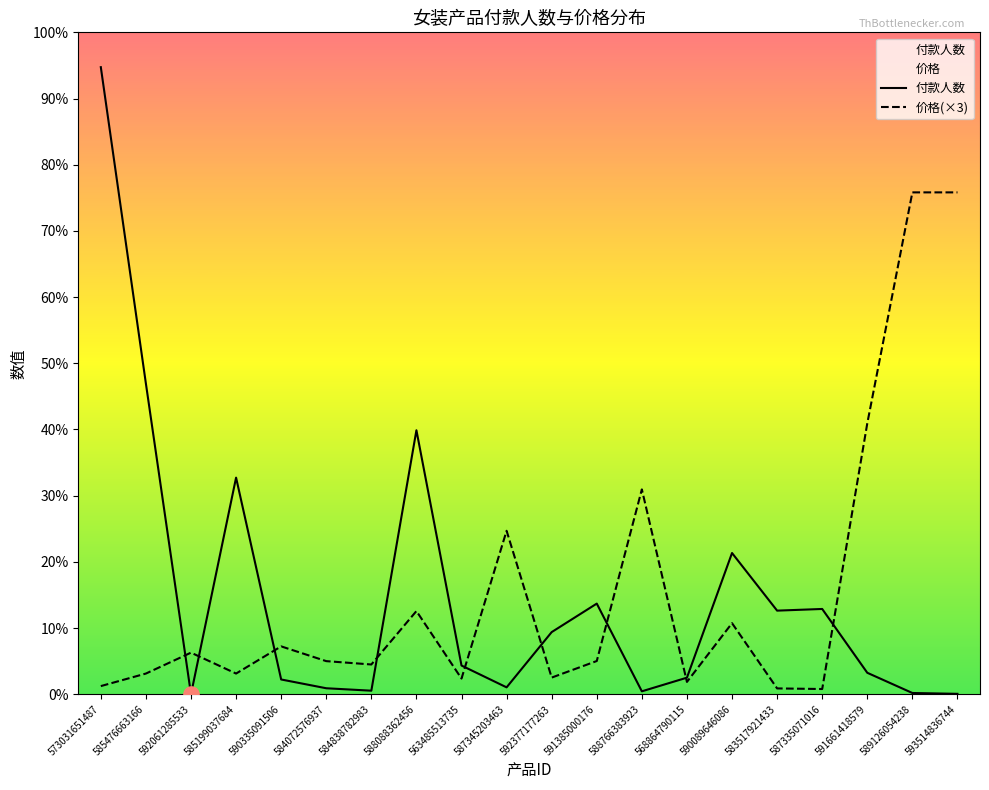

Is the value of 付款人数 at 585476663166 greater than the value of 价格(×3) at 591385000176?

Yes